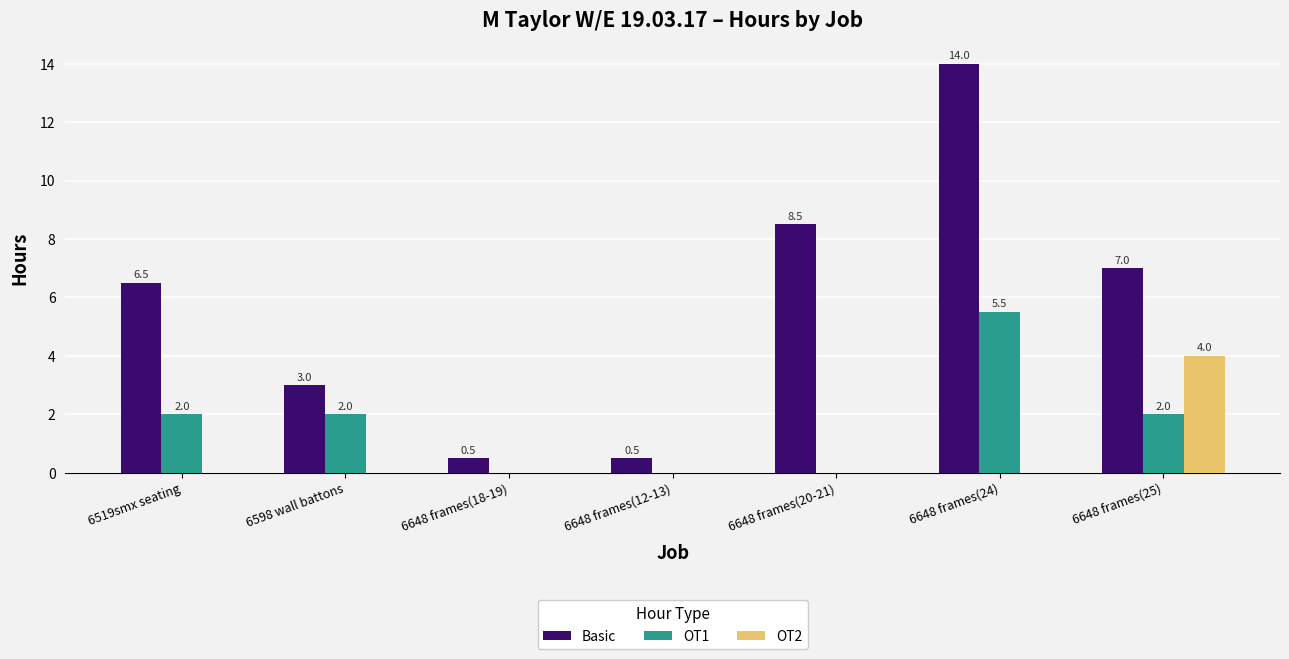

At which category is the sum across all series the highest?

6648 frames(24)